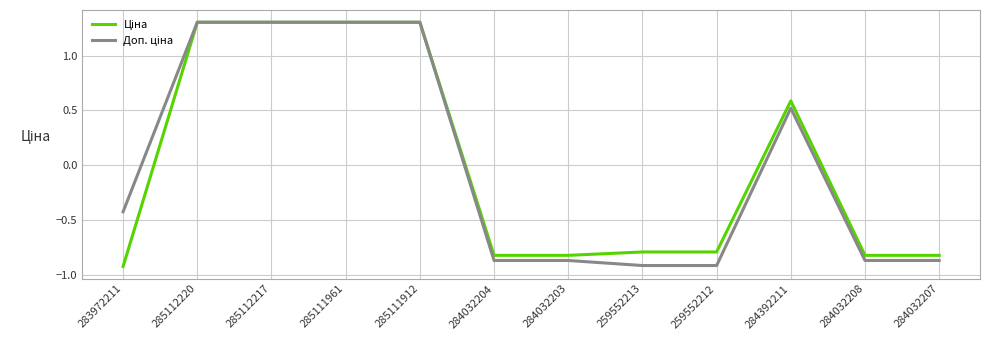

What position from the left is 284032208?

11